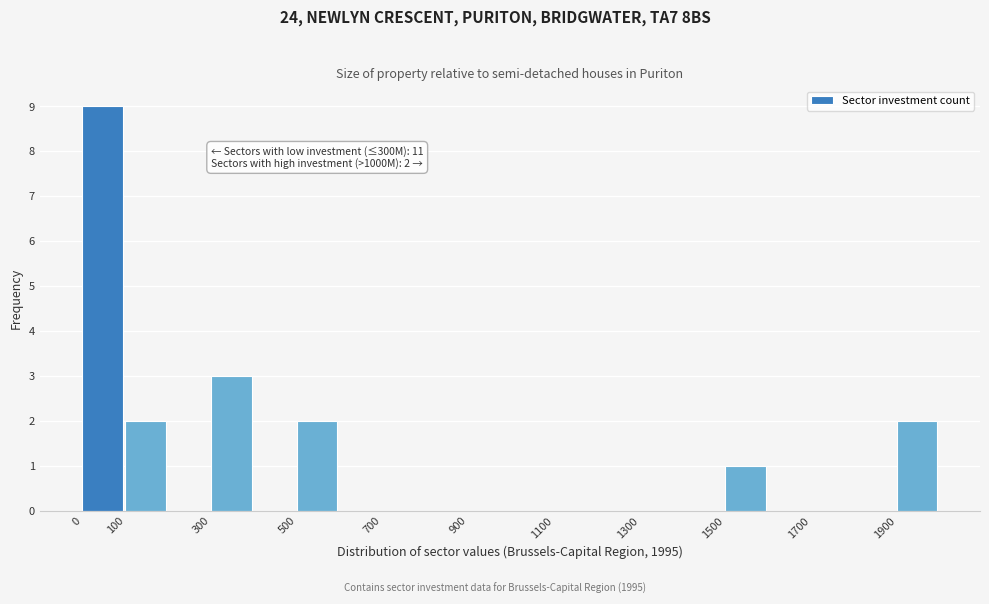

Reading right to left, list all the values displayed in this chart.

1900=2	1700=0	1500=1	1300=0	1100=0	900=0	700=0	500=2	300=3	100=2	0=9